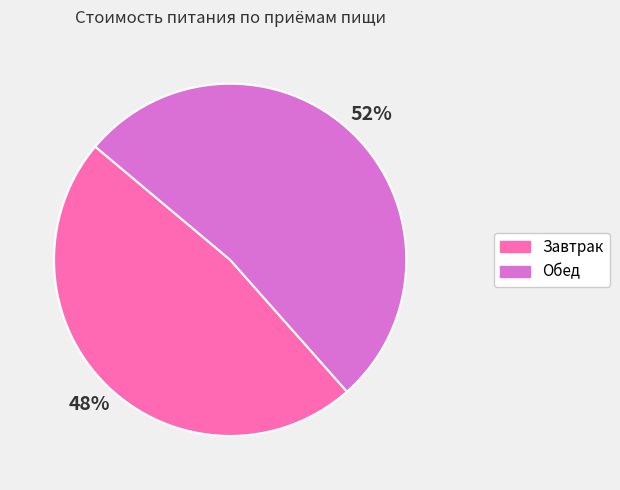

How many slices are in this pie chart?

2